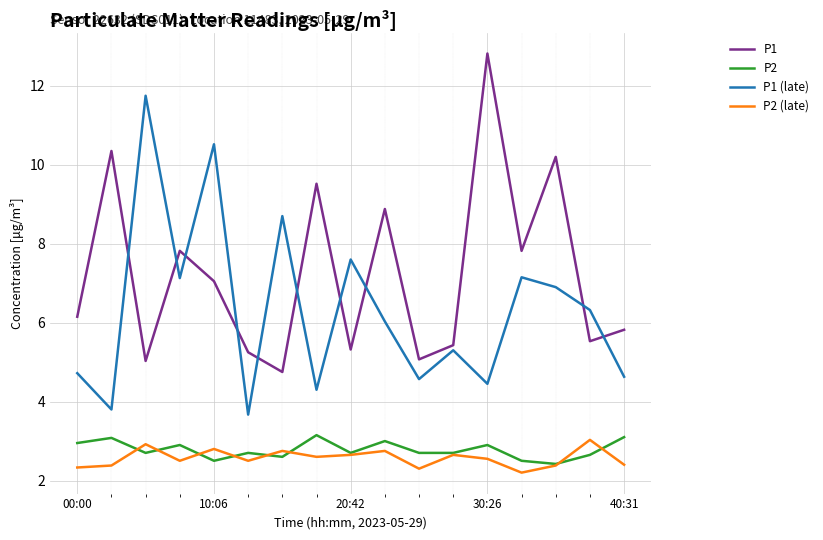

True or false: P1 (late) and P2 (late) intersect in this chart.

False